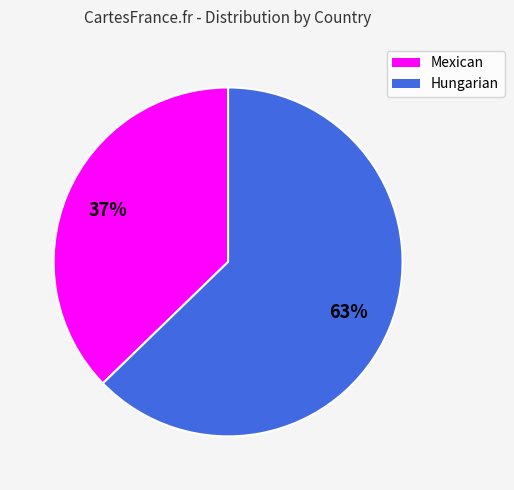

The Hungarian slice represents 58% of the pie. True or false?

False